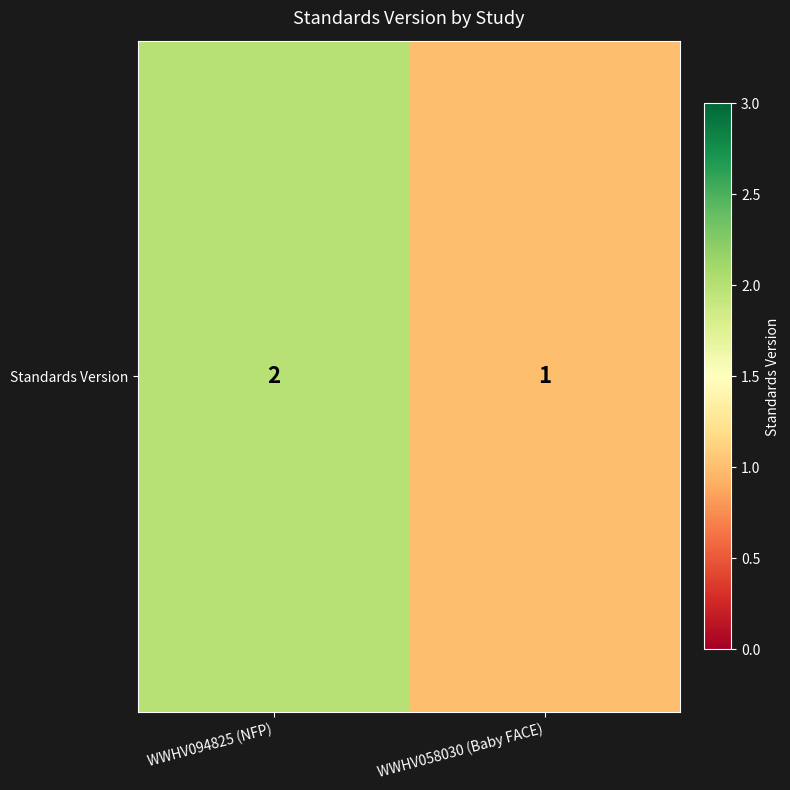

What is the sum of the values at WWHV058030 (Baby FACE) and WWHV094825 (NFP)?

3